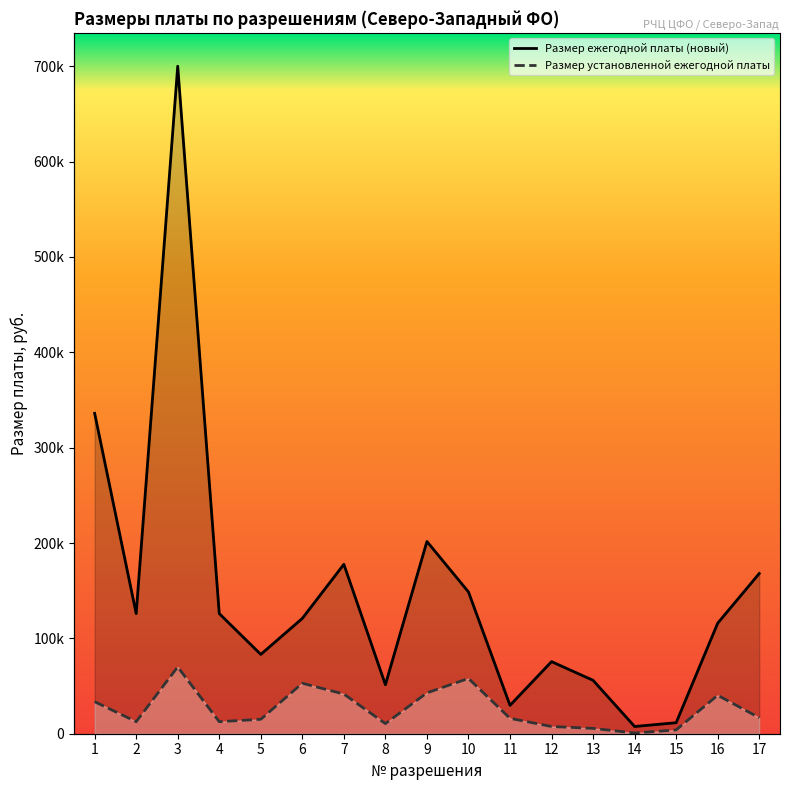

List the labels in order of Размер установленной ежегодной платы value, largest first.

3, 10, 6, 9, 7, 16, 1, 17, 11, 5, 2, 4, 8, 12, 13, 15, 14